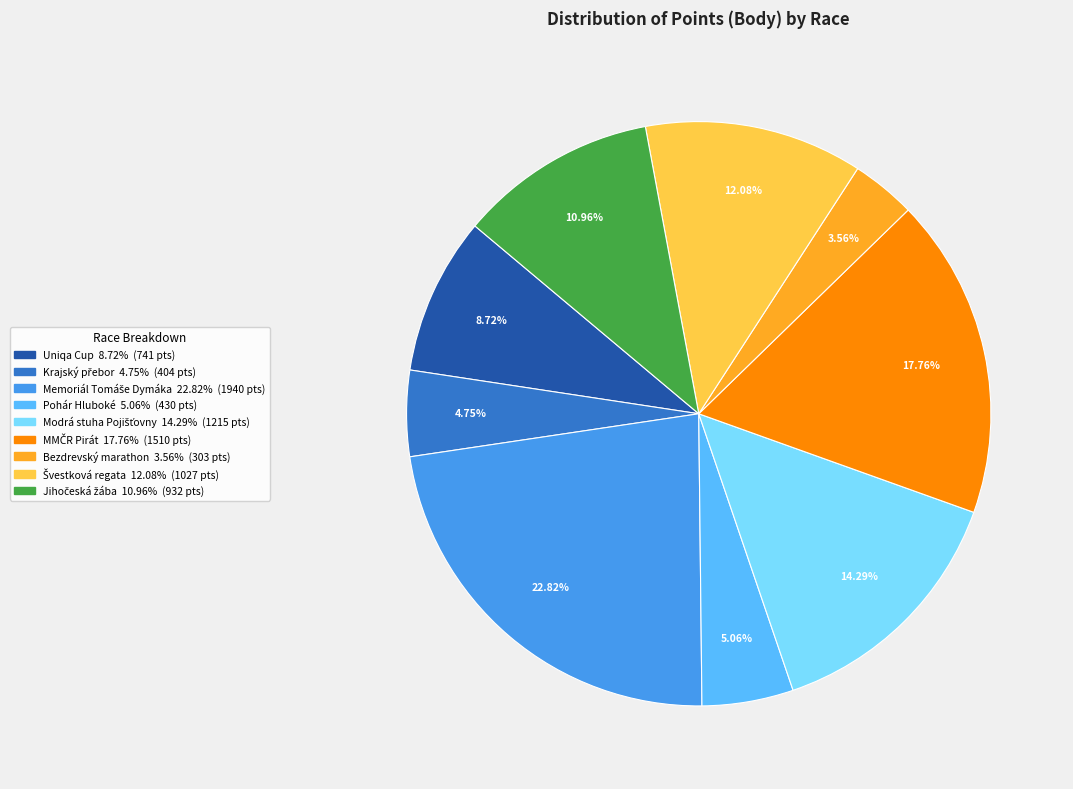

Which category has the smallest portion of the pie?

Bezdrevský marathon